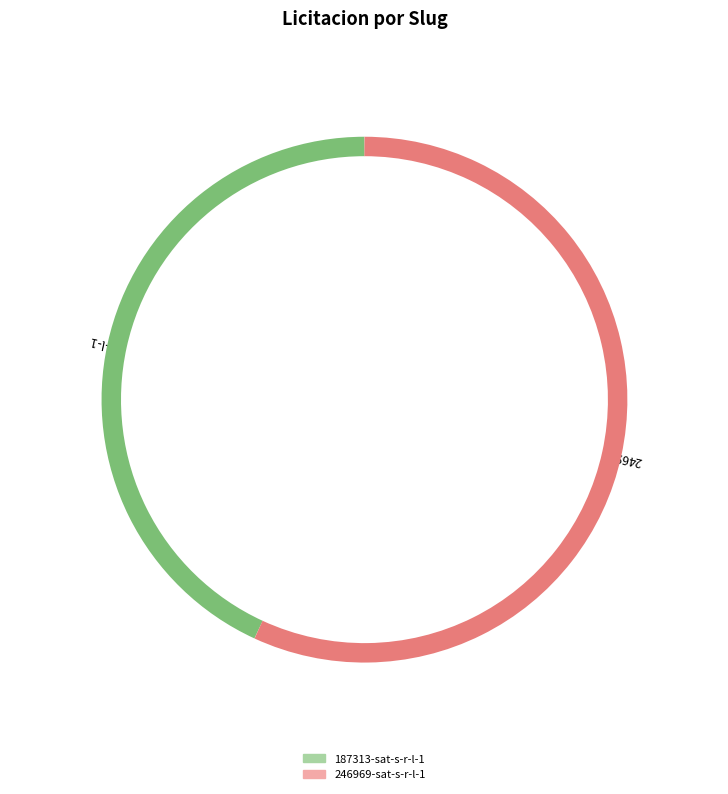

Rank the categories by value from lowest to highest.

187313-sat-s-r-l-1, 246969-sat-s-r-l-1